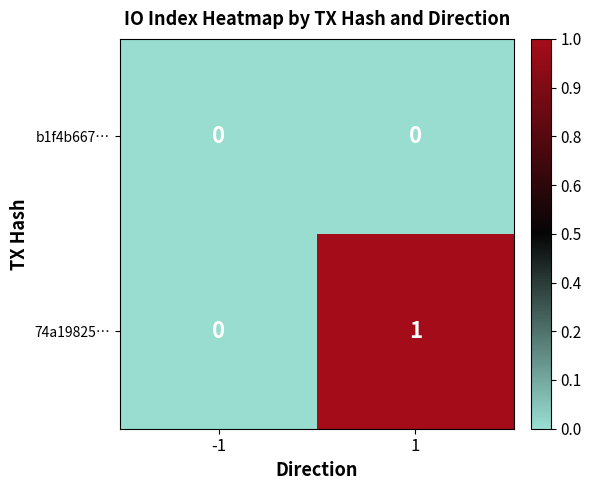

Which series has the widest spread of values?

74a19825…